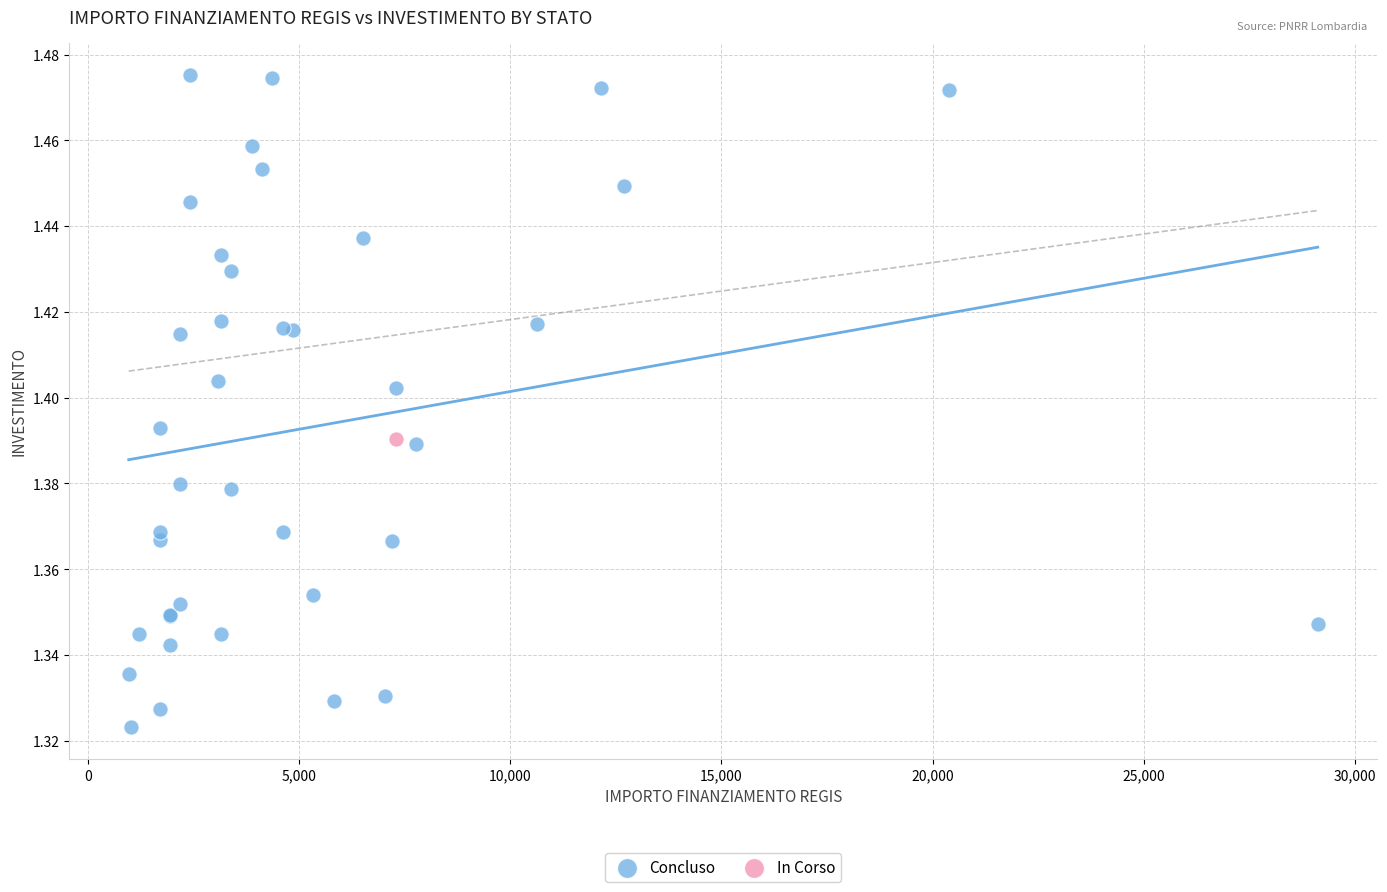

What are all the series names shown in the legend?

Concluso, In Corso